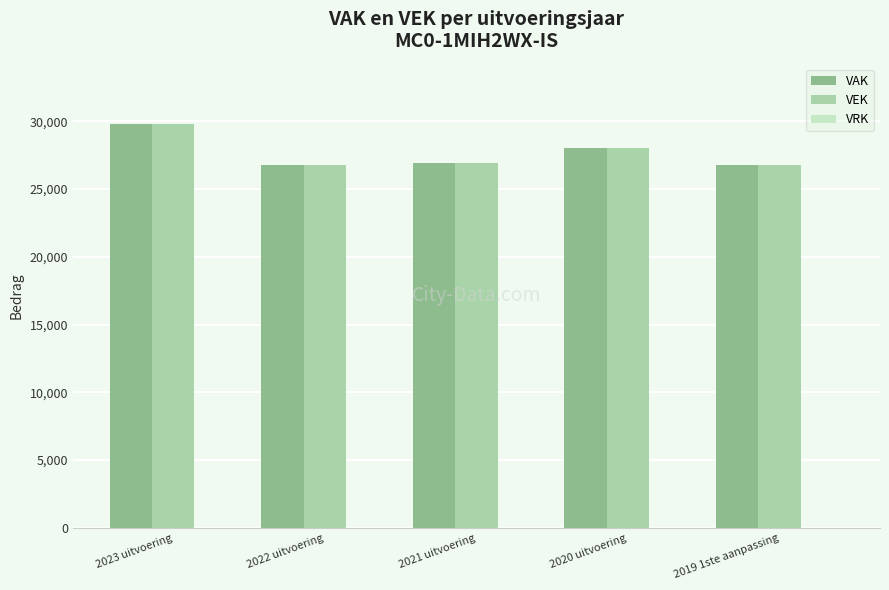

What is the average value of the VEK series?

27665